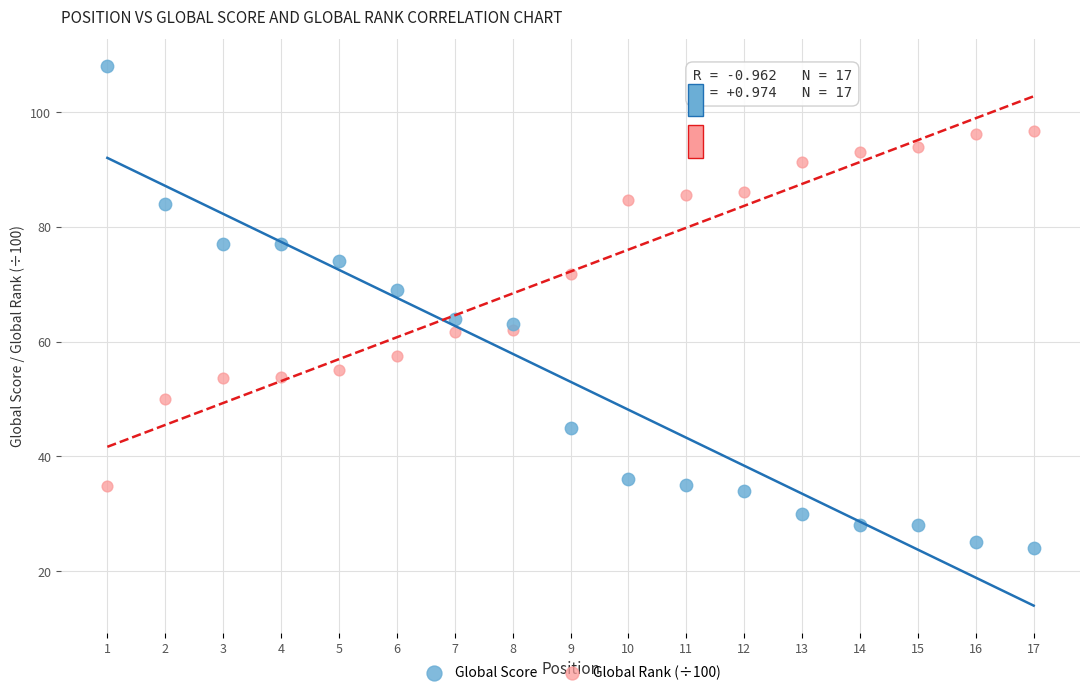

Which series has the widest spread of Y values?

Global Score